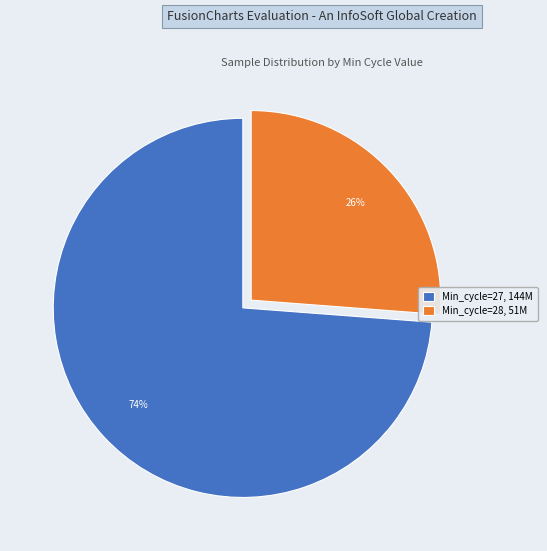

Does any single category account for the majority?

Yes